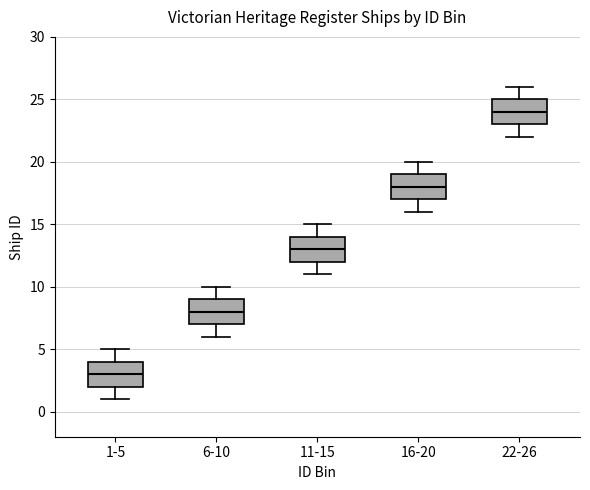

Which box has the highest median line?

22-26